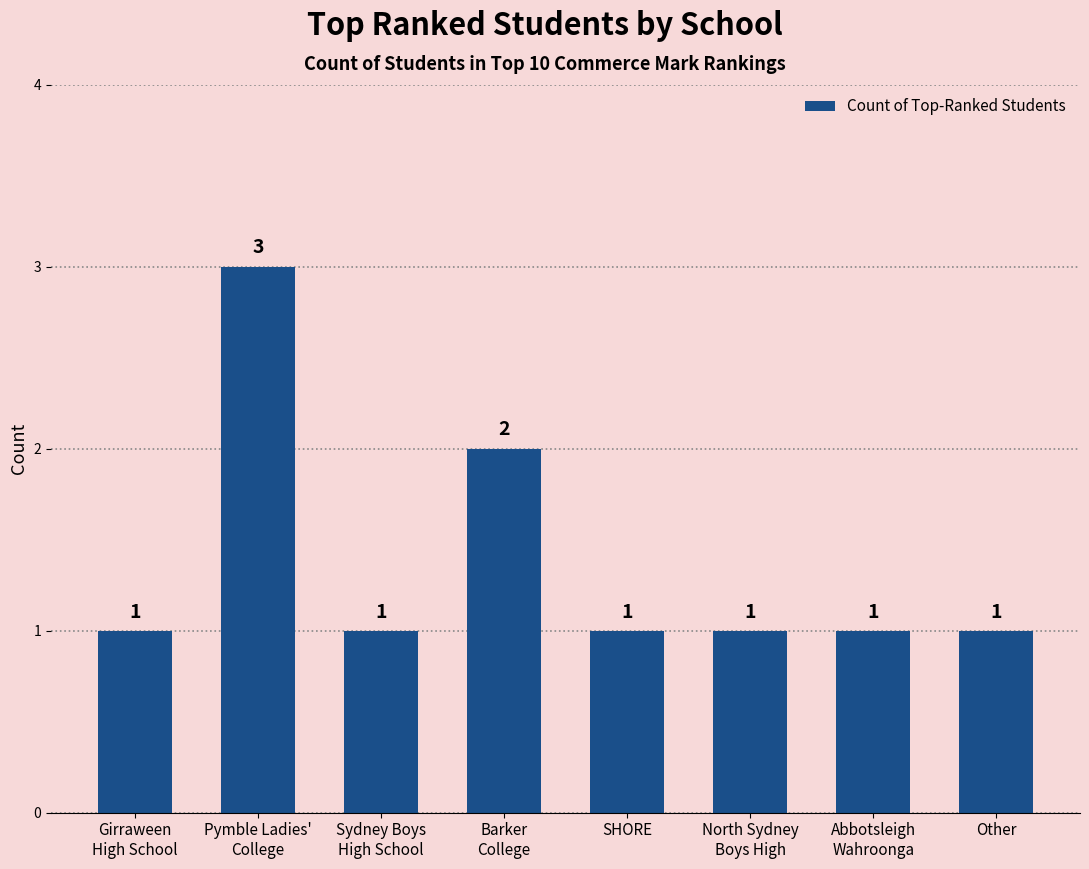

The chart shows a value of 1 at Other. True or false?

True